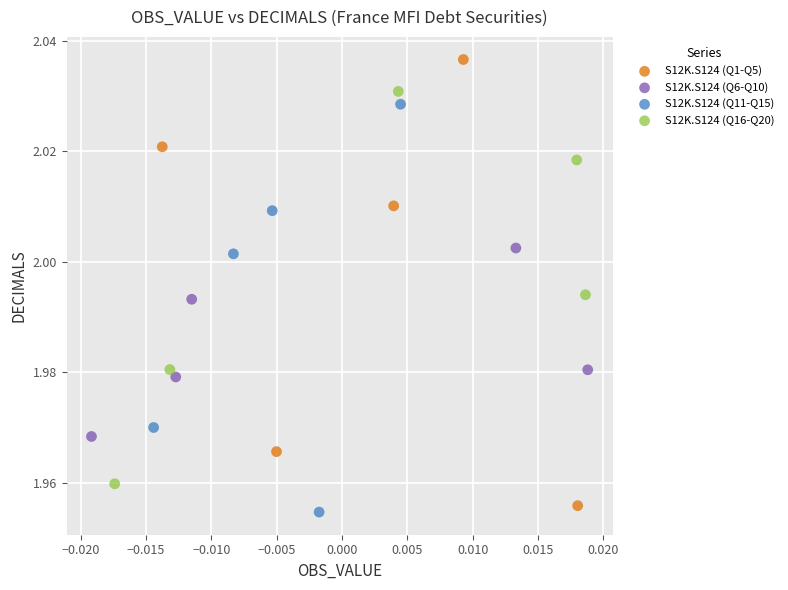

Which series has the largest Y range (max minus min)?

S12K.S124 (Q1-Q5)